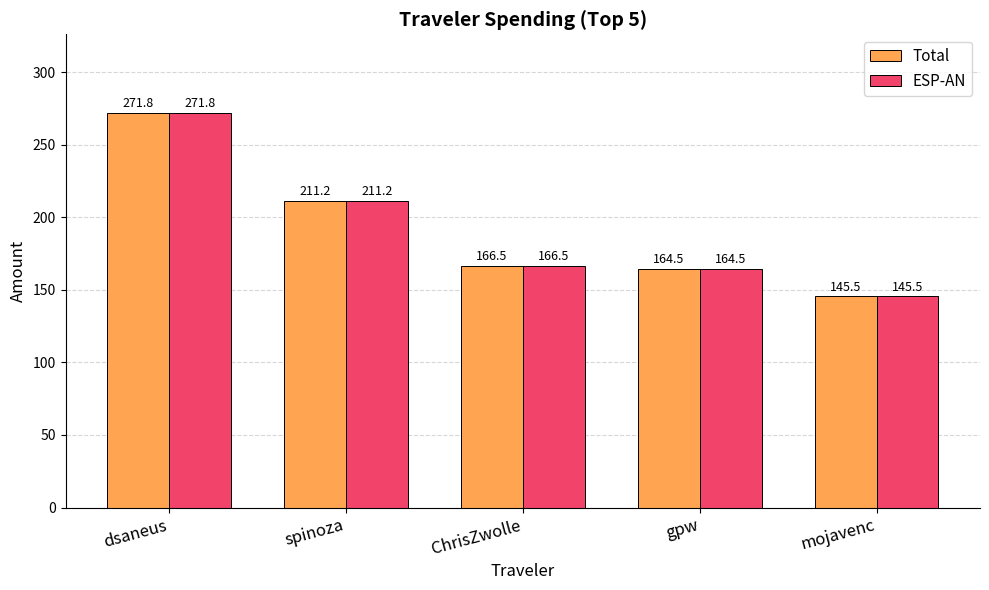

How many data points in ESP-AN are less than 166?

2